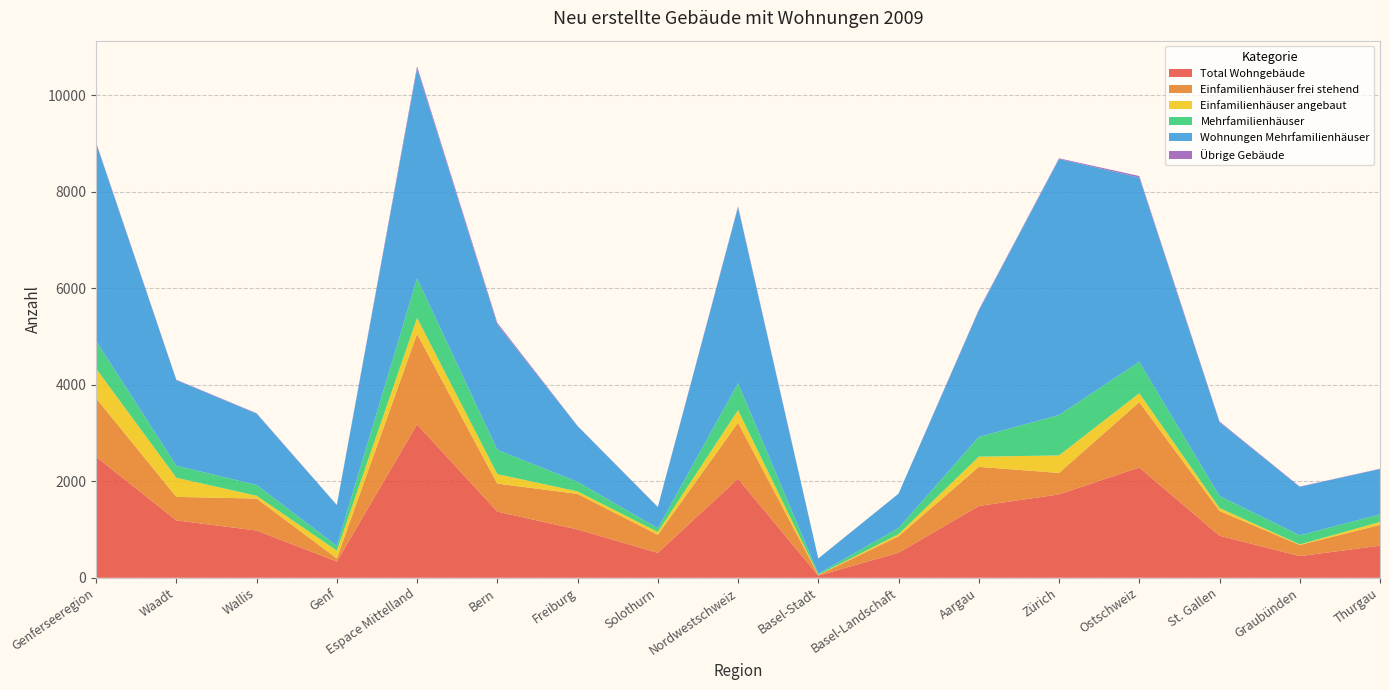

Reading right to left, list all the values displayed in this chart.

Total Wohngebäude: Thurgau=665	Graubünden=449	St. Gallen=872	Ostschweiz=2285	Zürich=1728	Aargau=1488	Basel-Landschaft=519	Basel-Stadt=45	Nordwestschweiz=2052	Solothurn=517	Freiburg=1001	Bern=1371	Espace Mittelland=3178	Genf=337	Wallis=980	Waadt=1190	Genferseeregion=2507
Einfamilienhäuser frei stehend: Thurgau=431	Graubünden=230	St. Gallen=513	Ostschweiz=1355	Zürich=445	Aargau=811	Basel-Landschaft=341	Basel-Stadt=10	Nordwestschweiz=1162	Solothurn=374	Freiburg=737	Bern=581	Espace Mittelland=1876	Genf=65	Wallis=662	Waadt=487	Genferseeregion=1214
Einfamilienhäuser angebaut: Thurgau=62	Graubünden=12	St. Gallen=61	Ostschweiz=184	Zürich=363	Aargau=211	Basel-Landschaft=44	Basel-Stadt=5	Nordwestschweiz=260	Solothurn=58	Freiburg=52	Bern=196	Espace Mittelland=331	Genf=160	Wallis=58	Waadt=396	Genferseeregion=614
Mehrfamilienhäuser: Thurgau=156	Graubünden=189	St. Gallen=250	Ostschweiz=652	Zürich=837	Aargau=409	Basel-Landschaft=125	Basel-Stadt=25	Nordwestschweiz=559	Solothurn=78	Freiburg=199	Bern=504	Espace Mittelland=820	Genf=99	Wallis=224	Waadt=250	Genferseeregion=573
Wohnungen Mehrfamilienhäuser: Thurgau=940	Graubünden=1005	St. Gallen=1527	Ostschweiz=3820	Zürich=5307	Aargau=2617	Basel-Landschaft=713	Basel-Stadt=314	Nordwestschweiz=3644	Solothurn=438	Freiburg=1155	Bern=2597	Espace Mittelland=4351	Genf=847	Wallis=1479	Waadt=1774	Genferseeregion=4100
Übrige Gebäude: Thurgau=6	Graubünden=6	St. Gallen=17	Ostschweiz=31	Zürich=14	Aargau=18	Basel-Landschaft=2	Basel-Stadt=1	Nordwestschweiz=21	Solothurn=5	Freiburg=4	Bern=35	Espace Mittelland=46	Genf=1	Wallis=8	Waadt=8	Genferseeregion=17